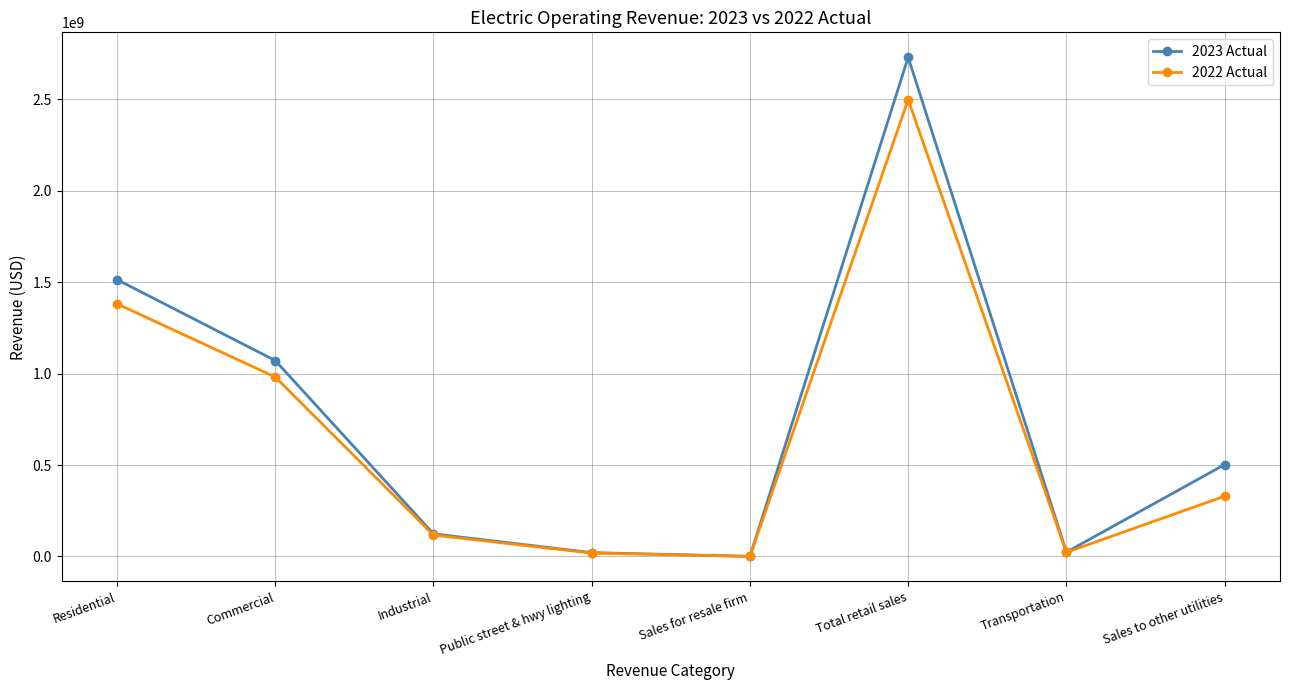

The 2023 Actual series shows 20865110.8 at Public street & hwy lighting. True or false?

True